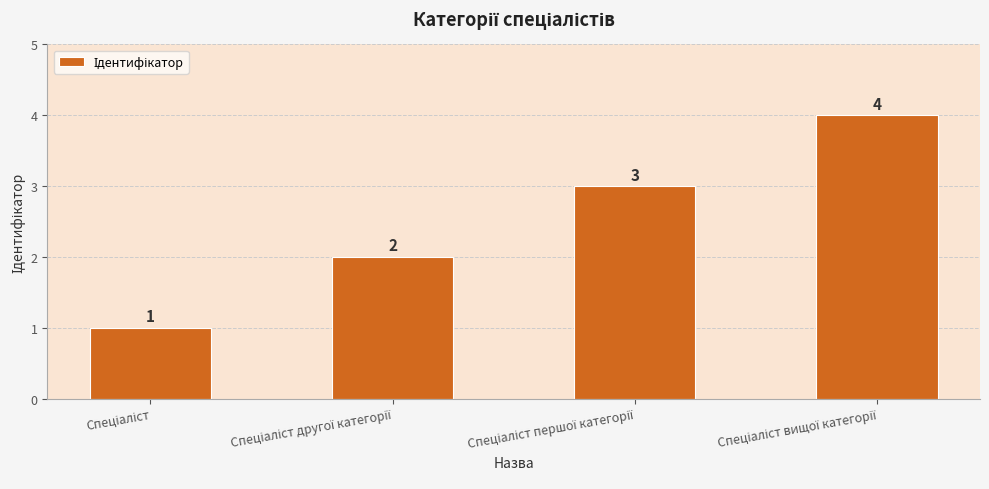

What is the value of the 3rd bar from the left?

3